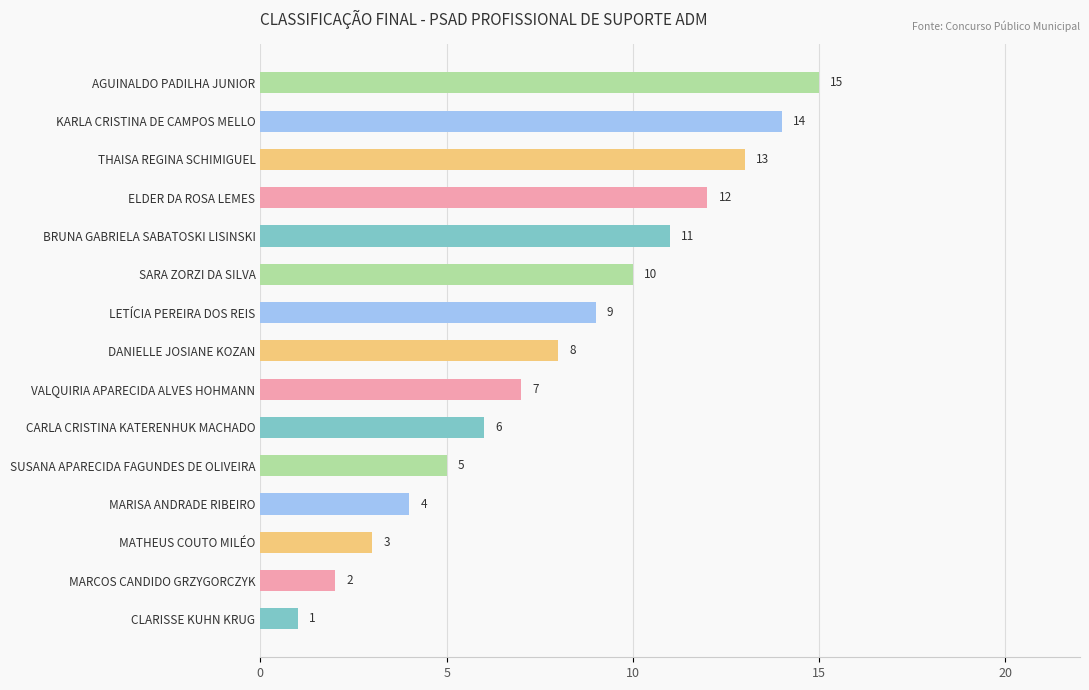

The value at SUSANA APARECIDA FAGUNDES DE OLIVEIRA is 5. True or false?

True